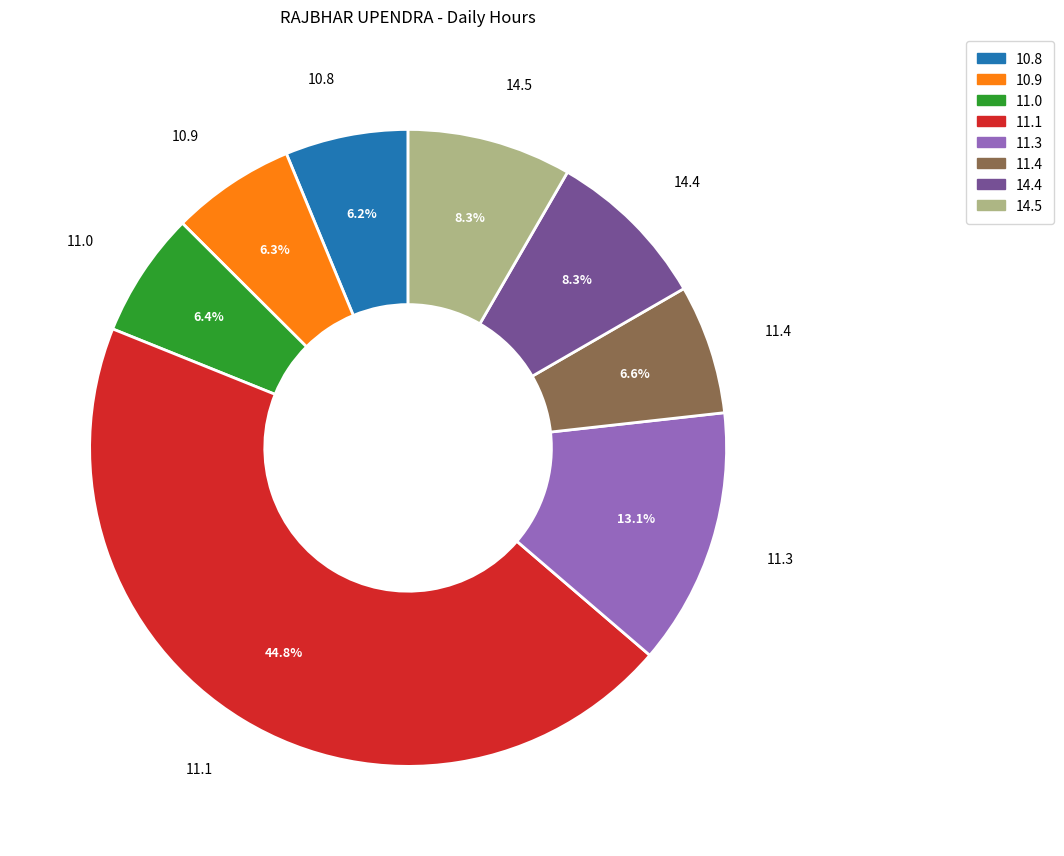

Is there any slice that represents more than half of the pie?

No